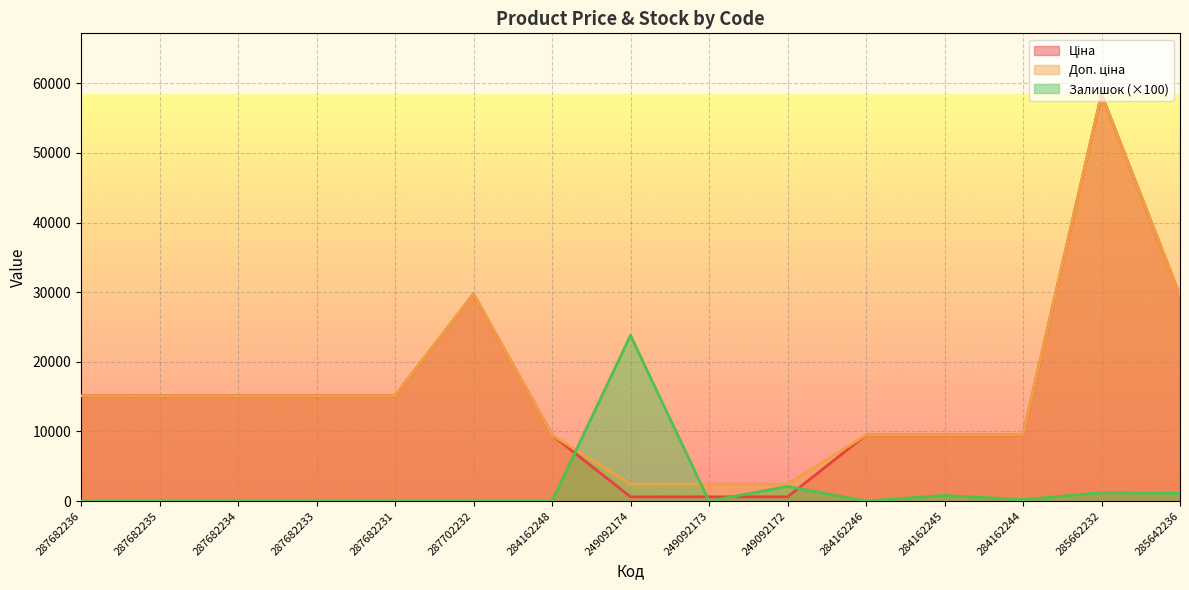

What is the difference between the maximum and minimum values in the Ціна series?

57822.8